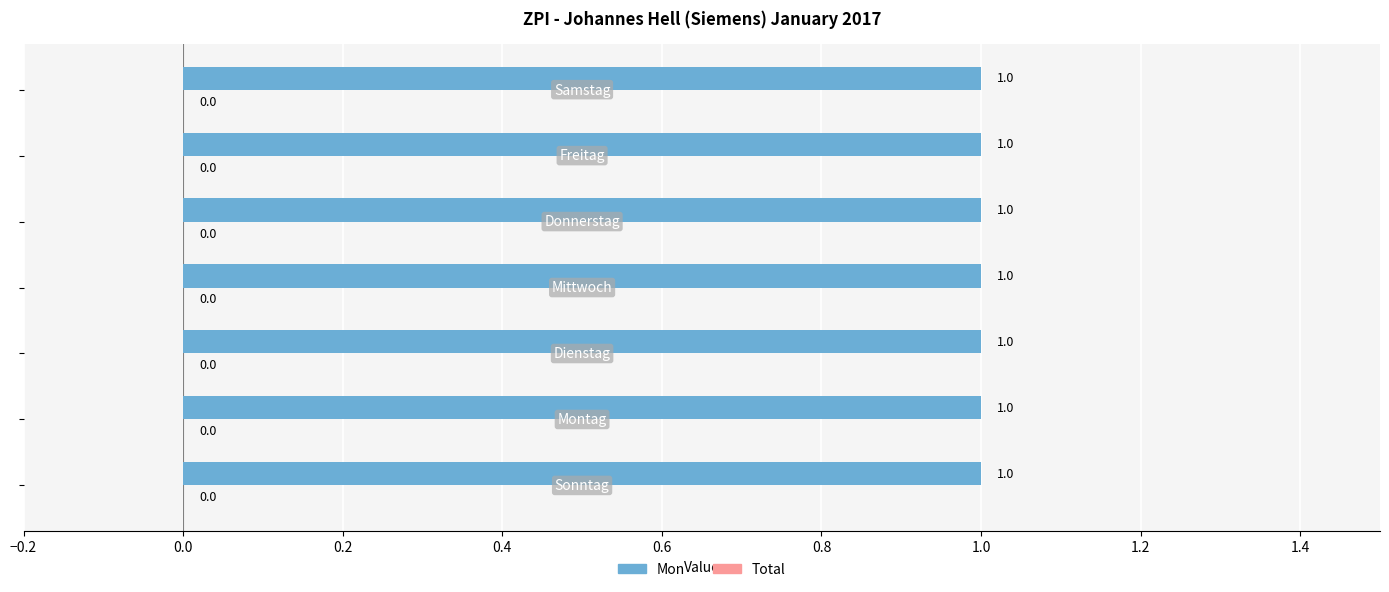

Rank the categories by Total value from highest to lowest.

Sonntag, Montag, Dienstag, Mittwoch, Donnerstag, Freitag, Samstag